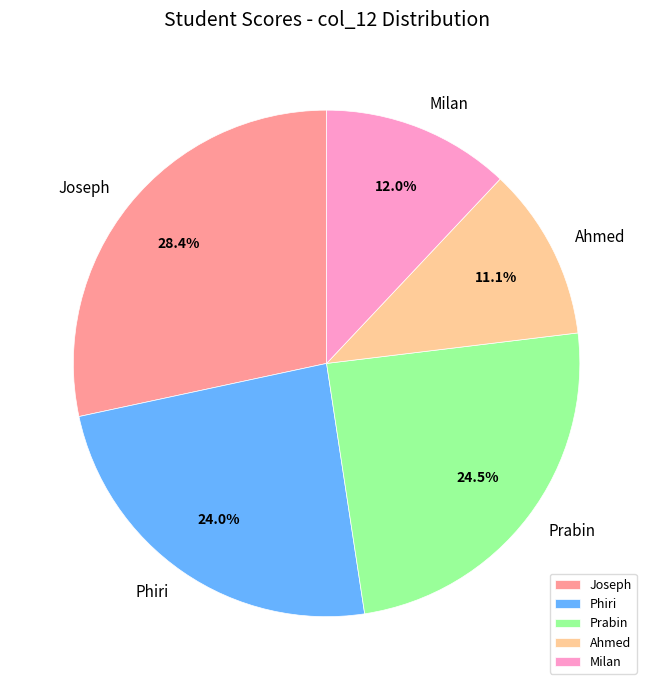

What is the largest slice in the pie chart?

Joseph